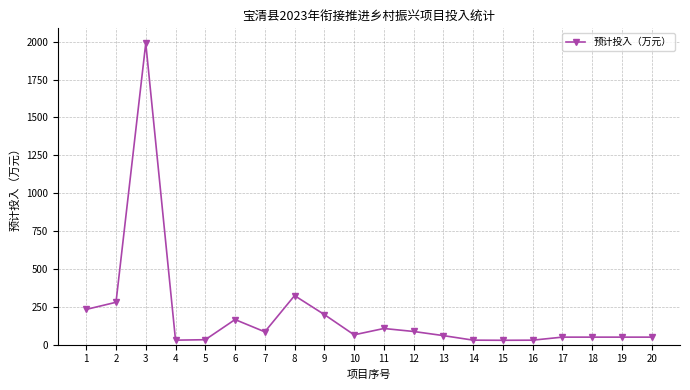

What is the sum of the values at 18 and 7?

135.0